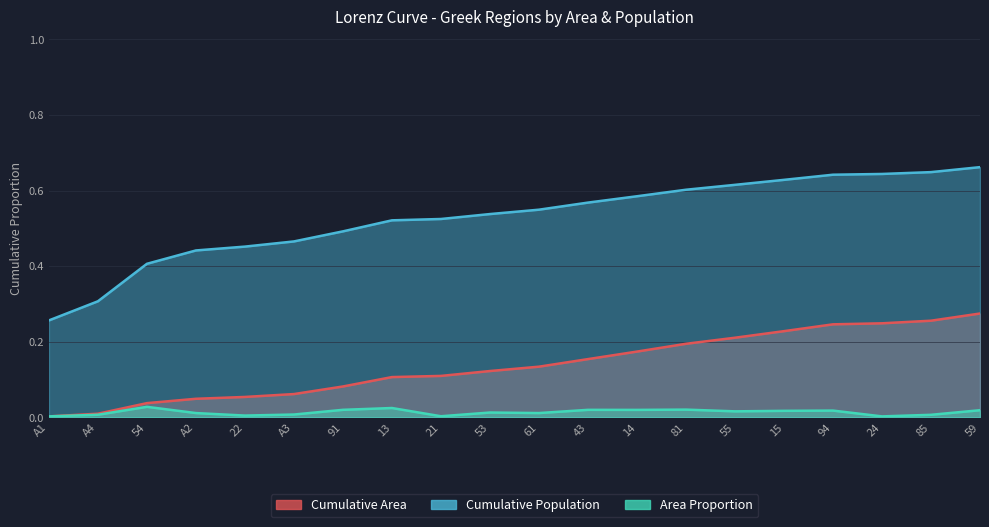

At 91, list the series in order from smallest to largest.

Area Proportion, Cumulative Area, Cumulative Population